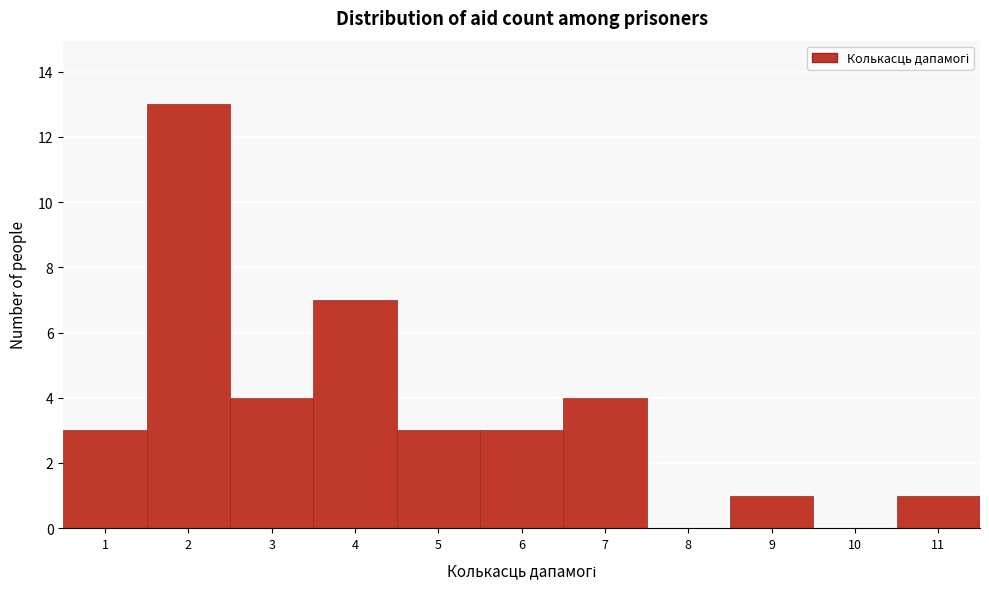

What is the height of the bar covering 4.5 to 5.5 on the x-axis? The values are not printed on the chart, so give them approximately, as read against the axis.

3